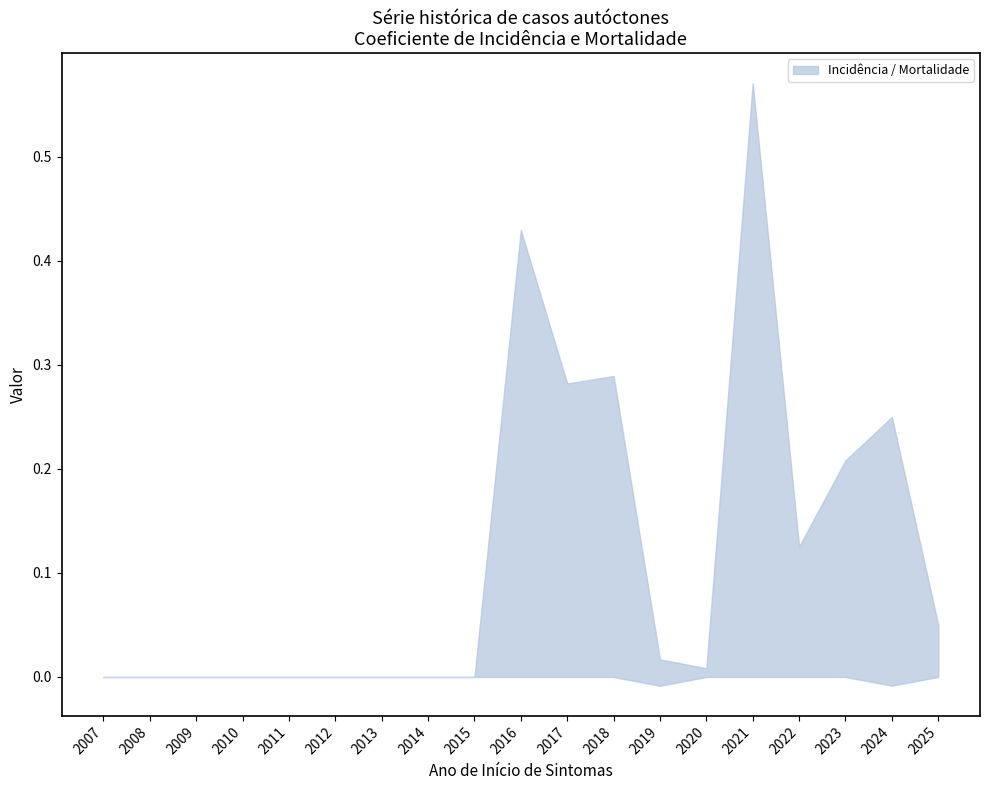

How many interior local peaks does the Coeficiente de Mortalidade series have?

2